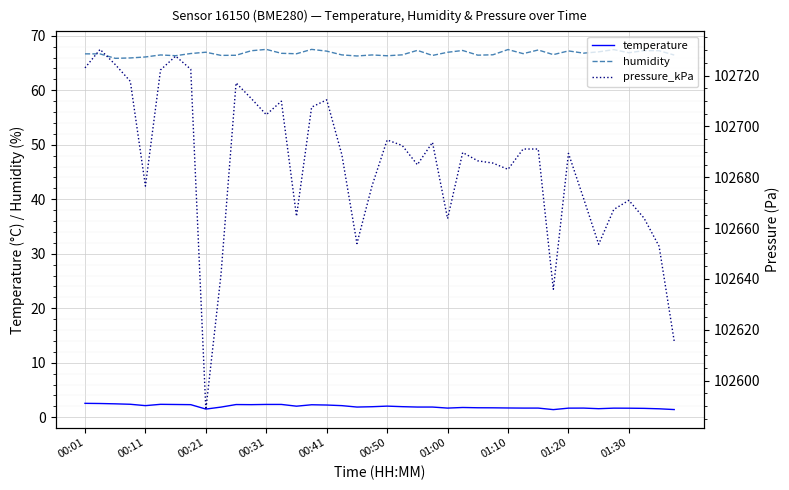

True or false: temperature and humidity cross at least once.

False